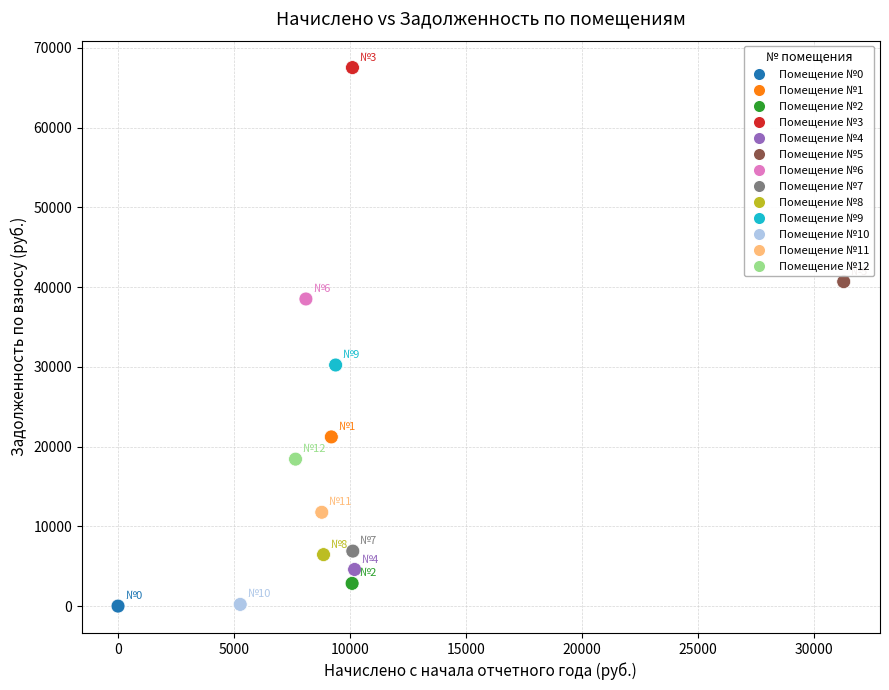

What Y value in the scatter plot is closest to 33767?

30234.0